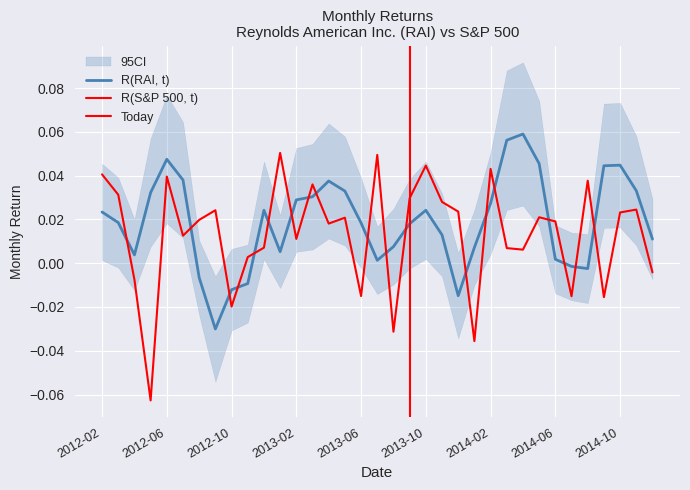

True or false: the data shows 0.0 at 2012-06.

True